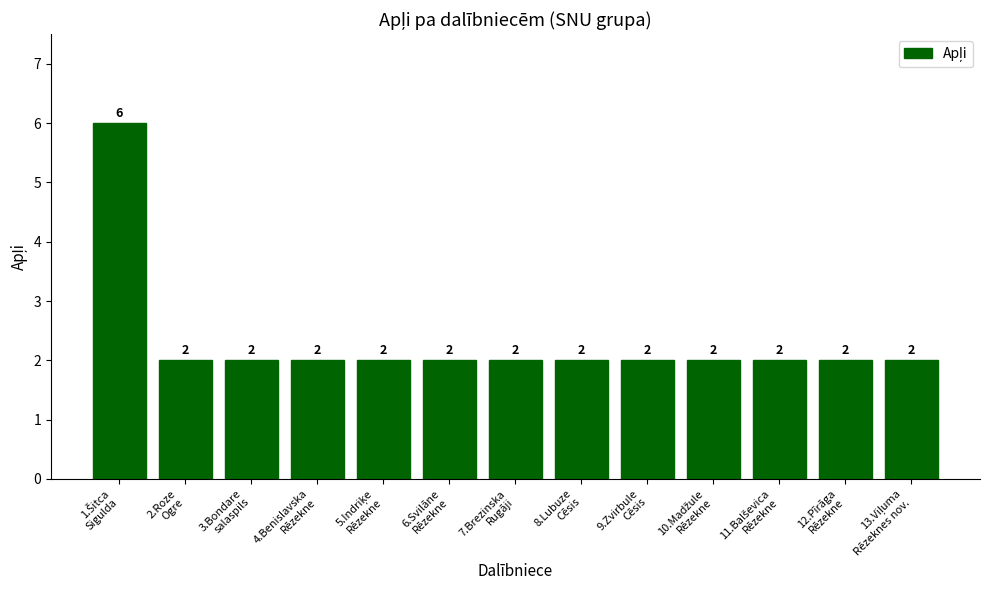

Is it true that the value at 3.Bondare
salaspils is 2?

True